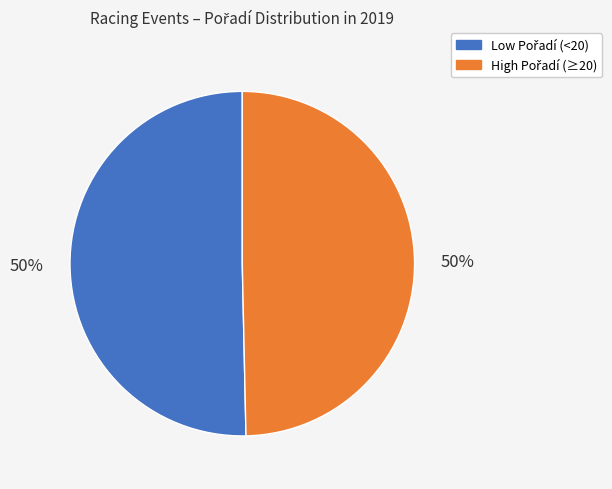

To the nearest percent, what is the average slice percentage?

50%